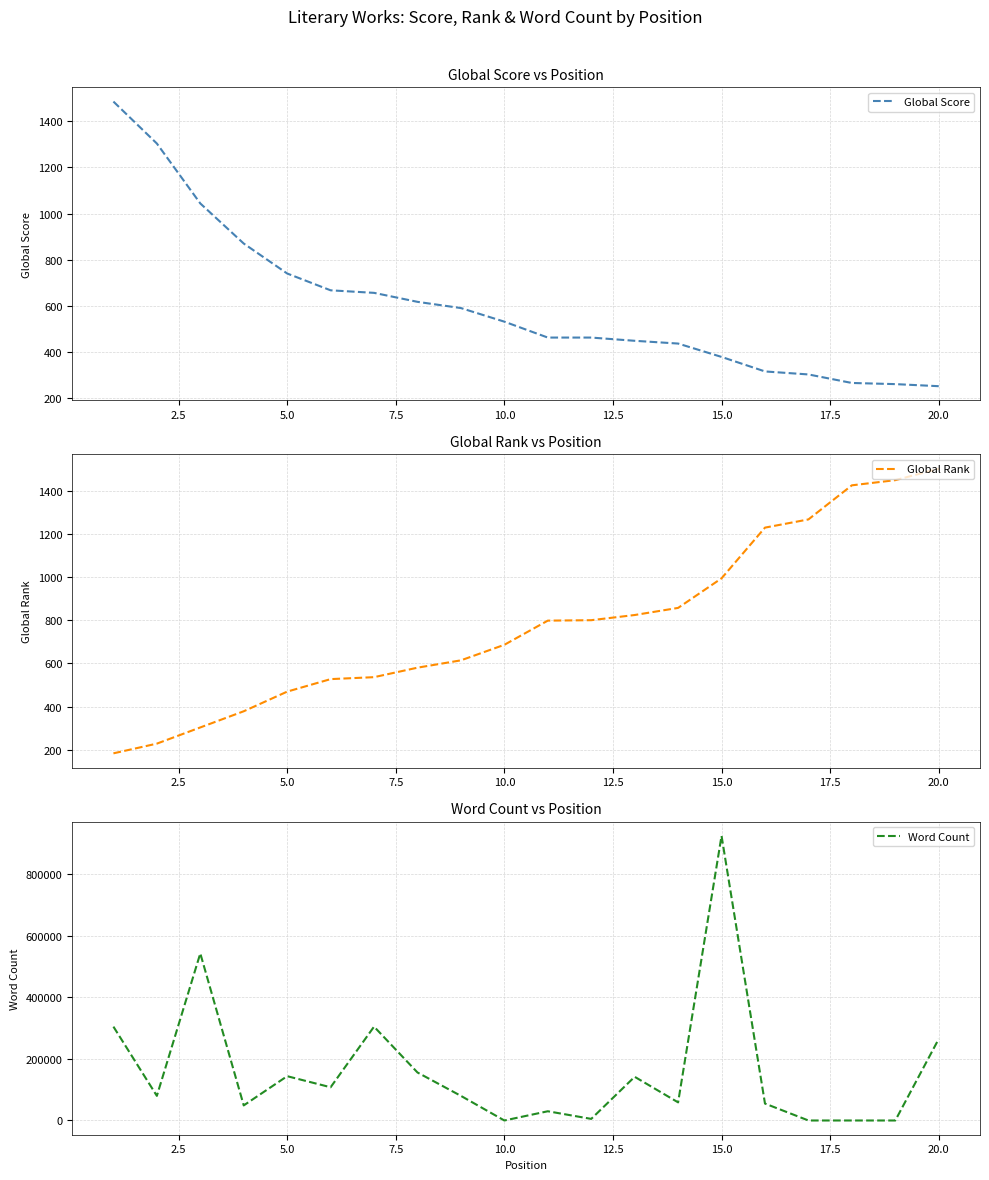

What is the maximum value for Word Count?

925000